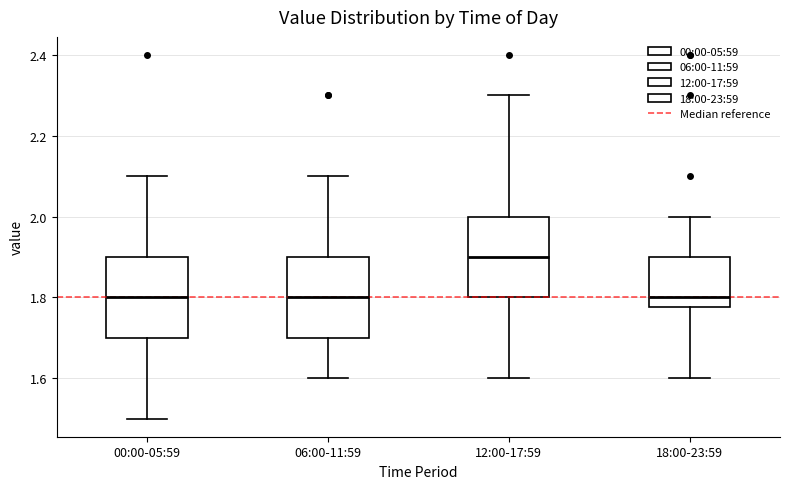

Where is the upper edge of the box for 06:00-11:59 on the y-axis? The values are not printed on the chart, so give them approximately, as read against the axis.

1.90